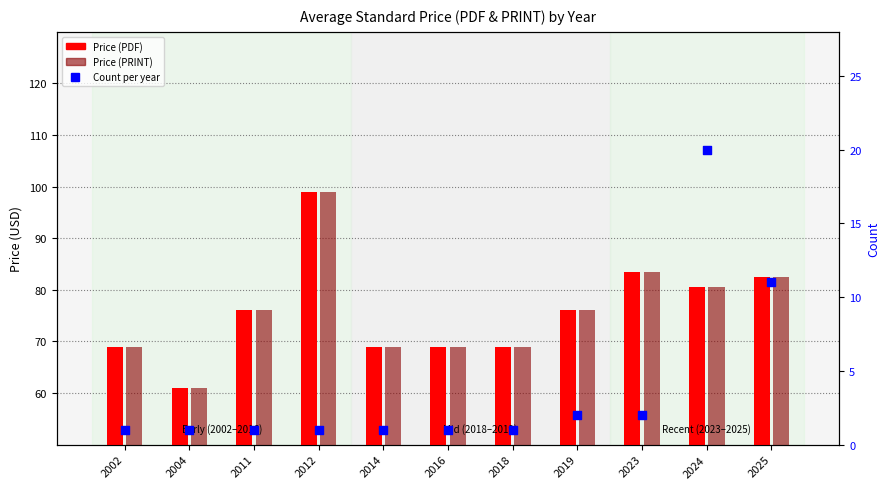

What is the total value across all series at 2024?

181.2